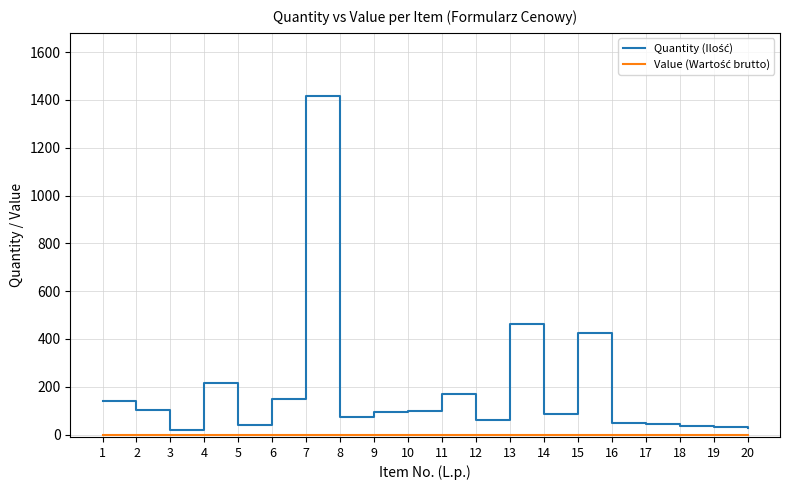

Is this an area chart (filled region under the line)?

No